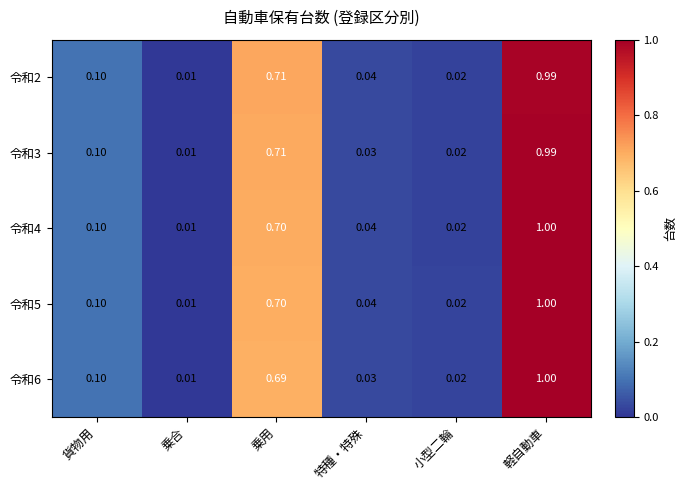

At which category is the sum across all series the highest?

軽自動車